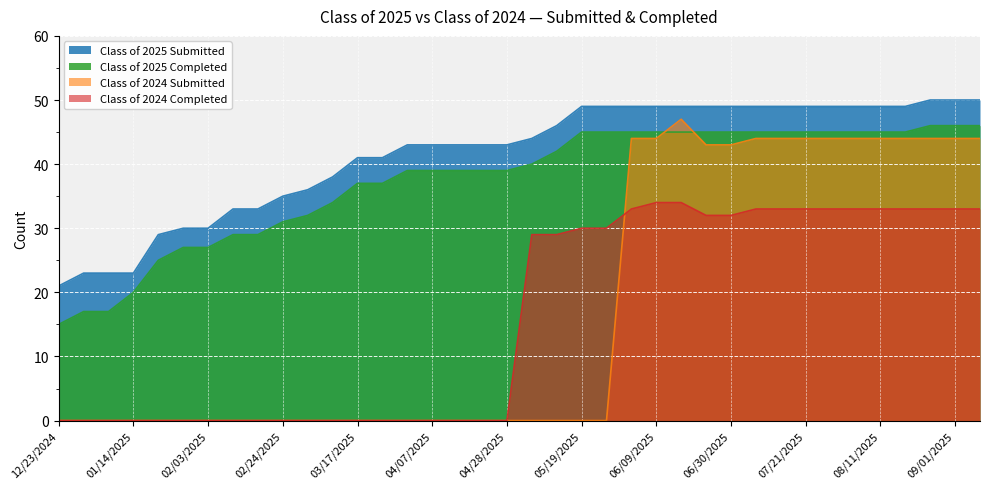

What position from the left is 04/07/2025?

16